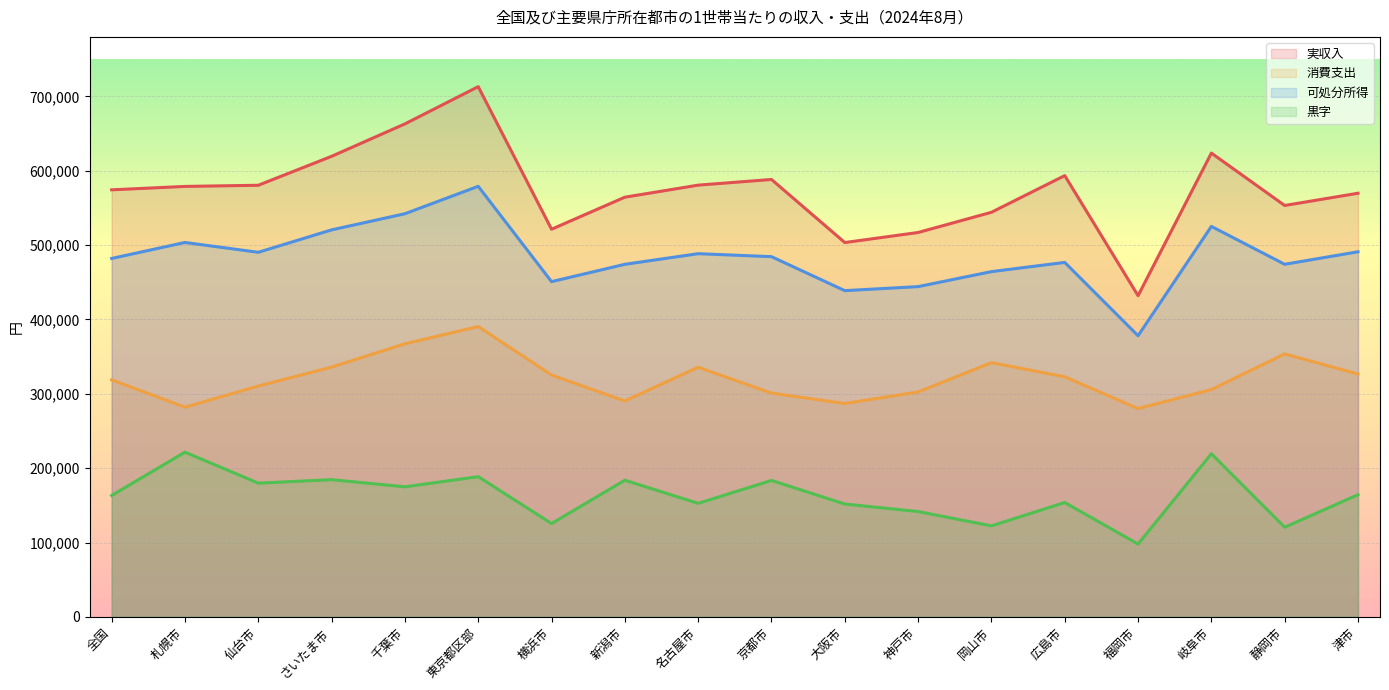

Which series has the largest total across all categories?

実収入